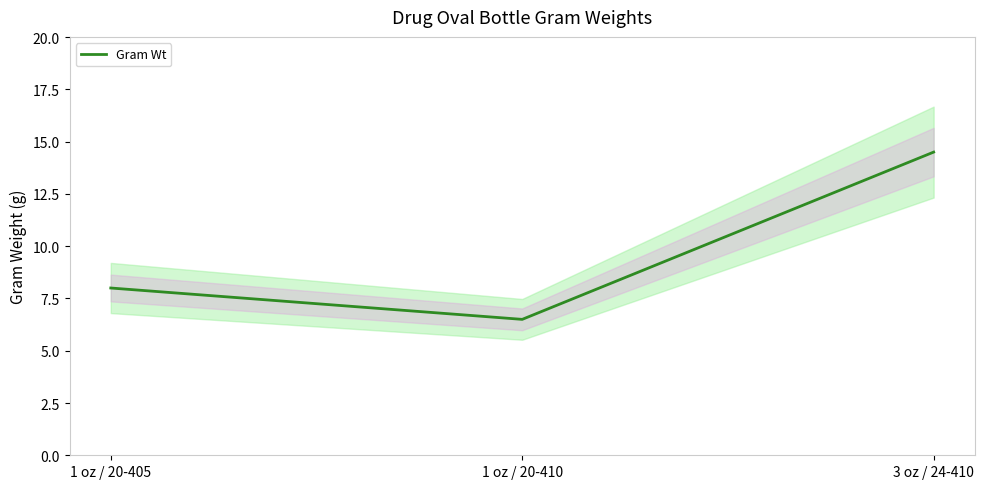

What is the difference between the values at 1 oz / 20-410 and 1 oz / 20-405?

1.5